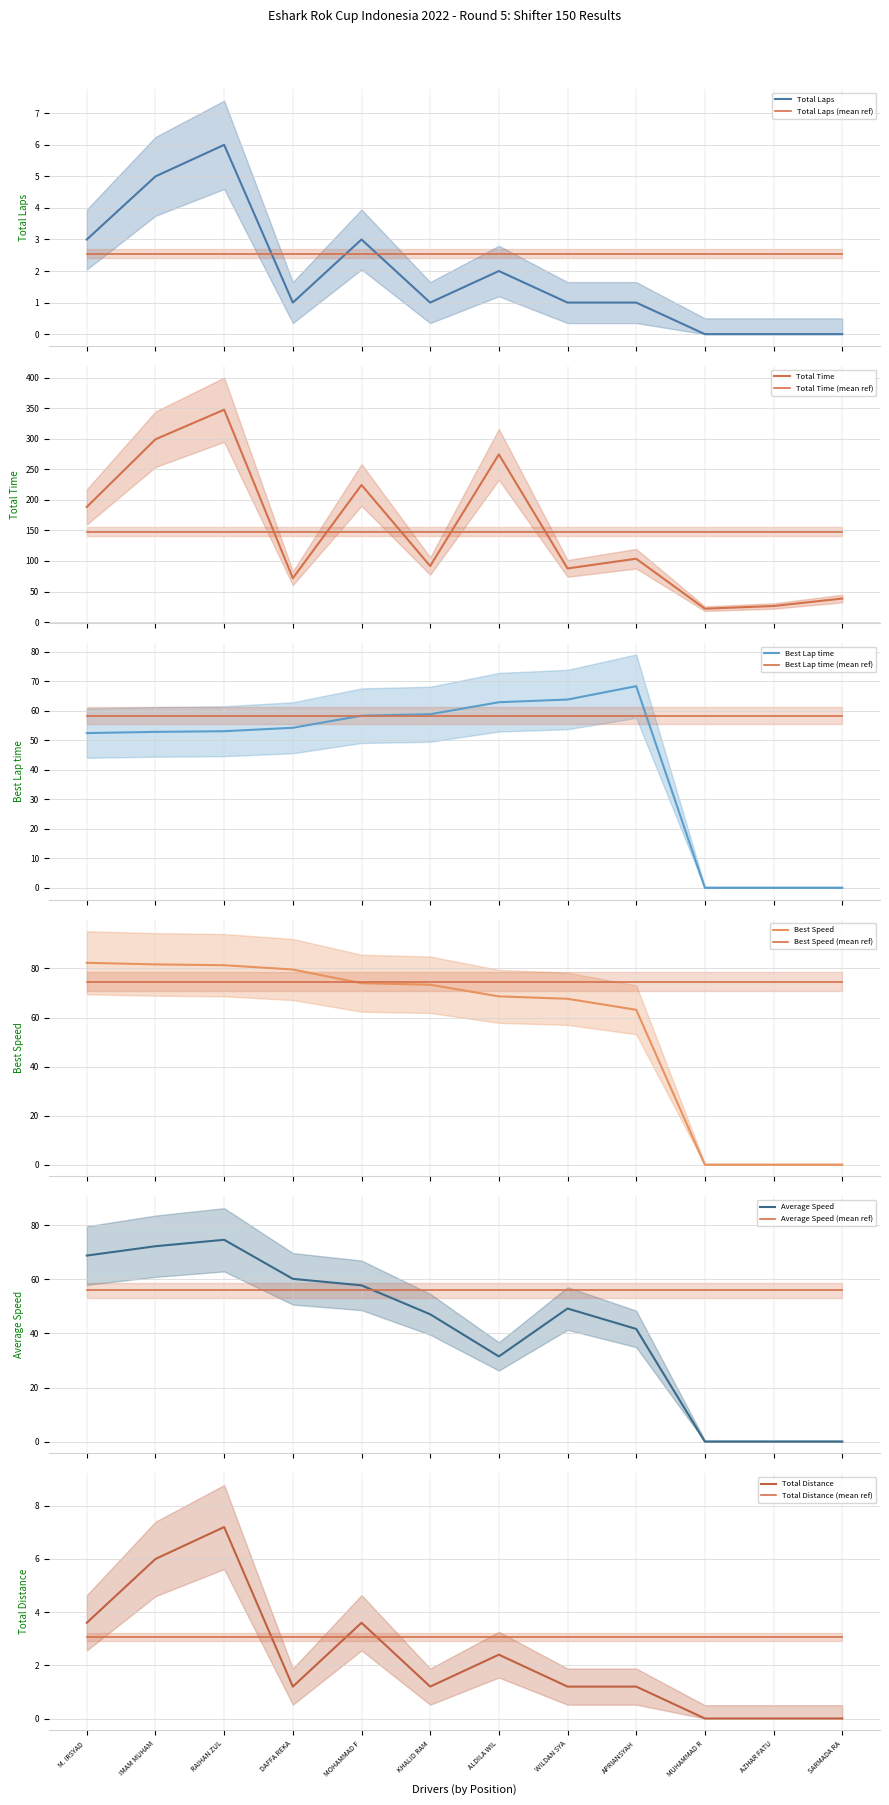

True or false: Total Laps and Total Laps (mean ref) cross at least once.

True